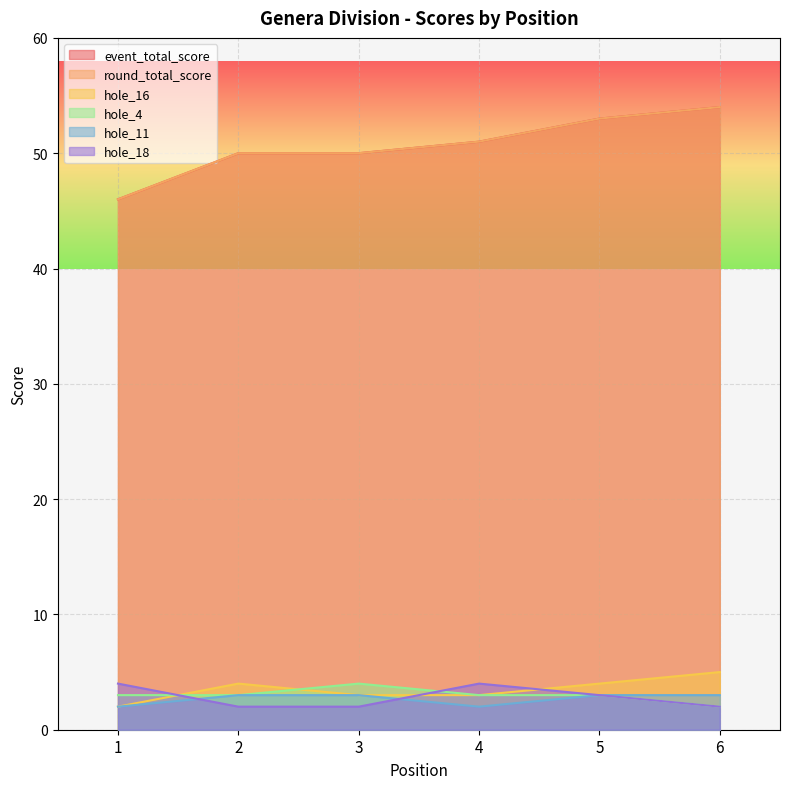

At which label is event_total_score closest to 50?

2